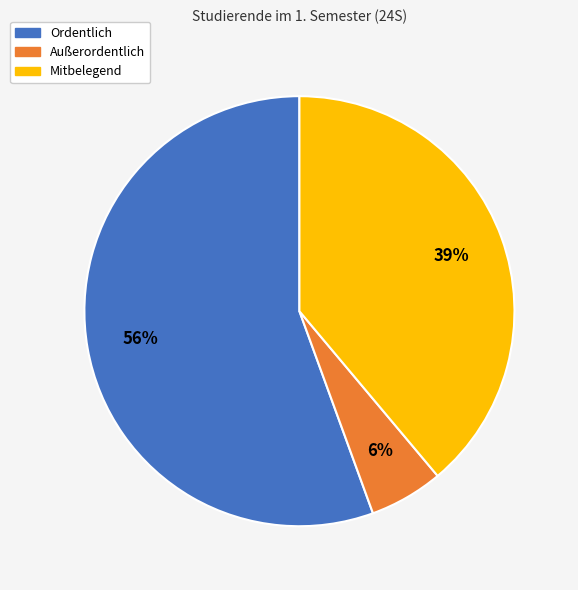

Do Ordentlich and Mitbelegend together represent more than half of the pie?

Yes